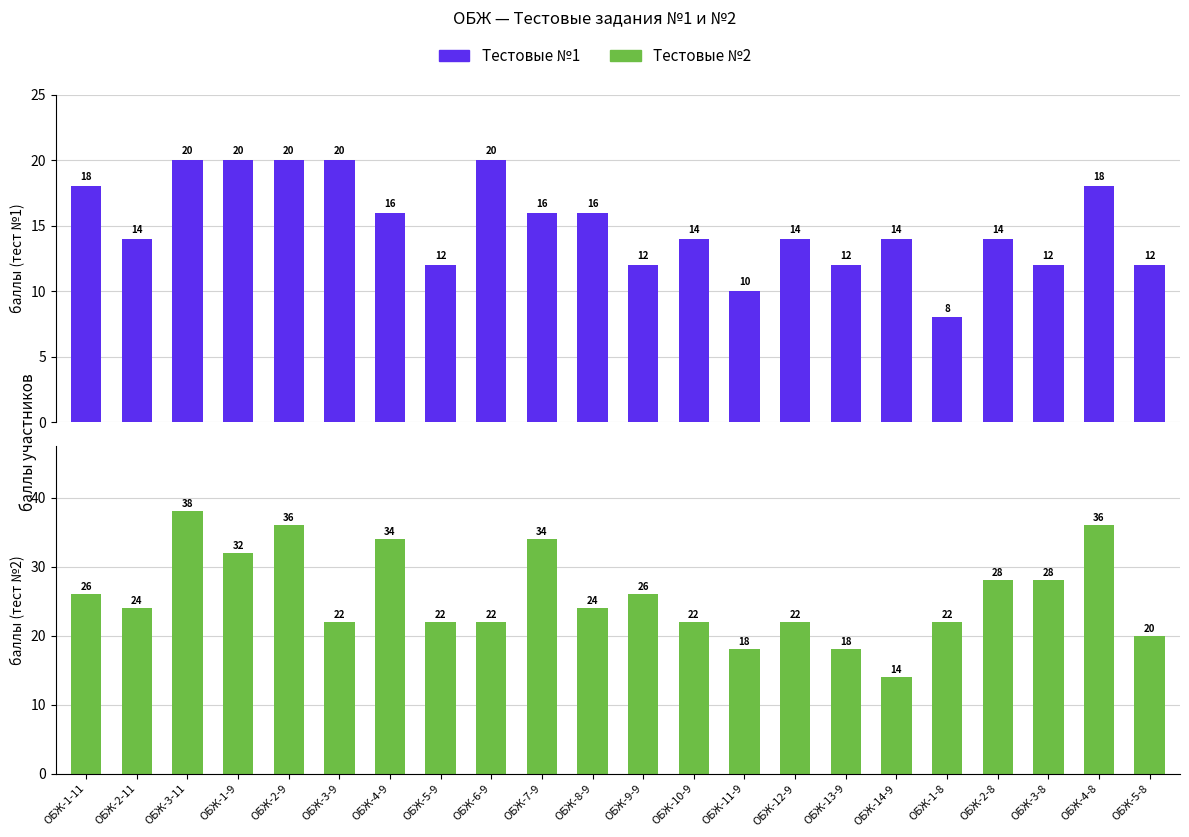

At which label does Тестовые №2 first exceed 24?

ОБЖ-1-11